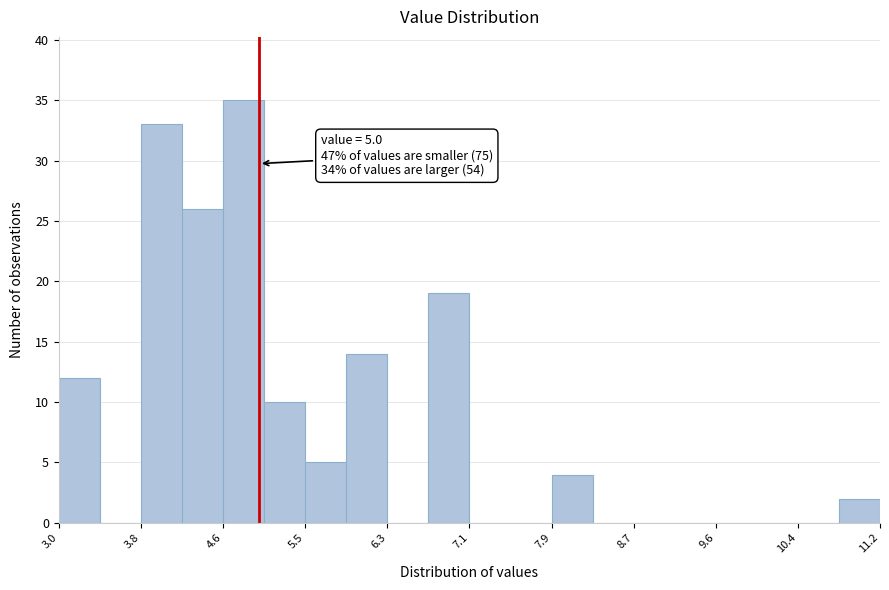

Which range on the x-axis has the tallest bar?

4.64 to 5.05